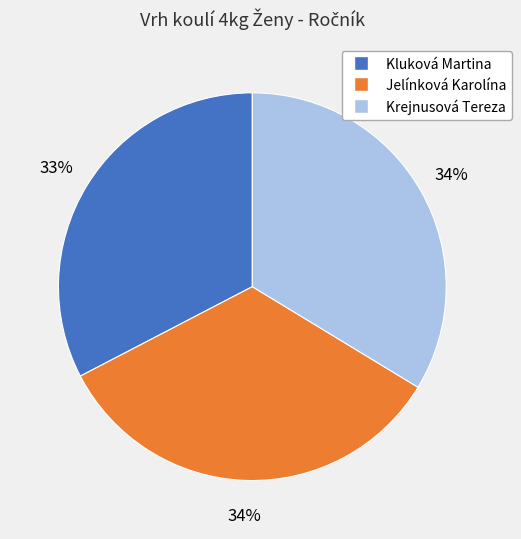

Count the number of slices in the pie.

3